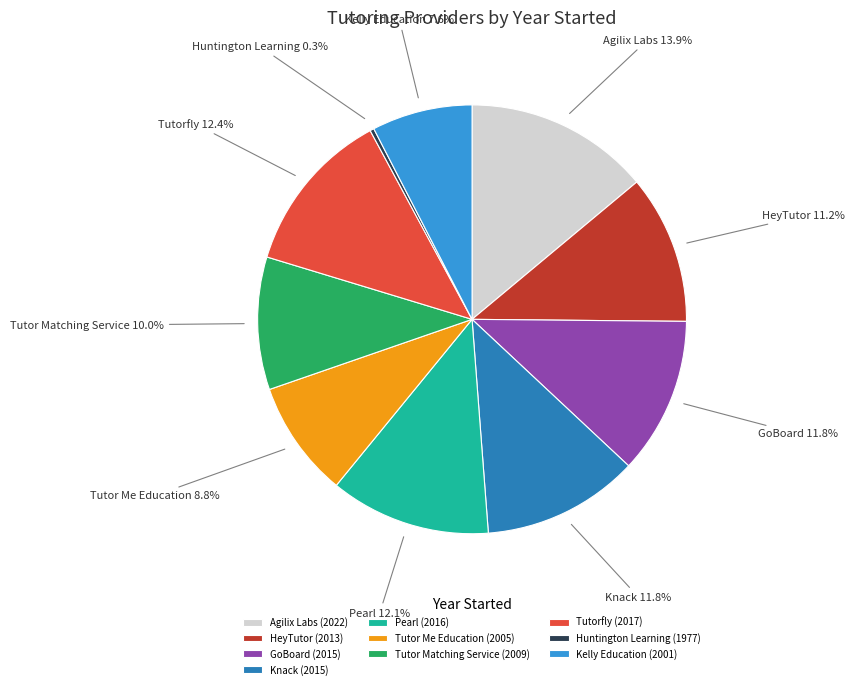

What percentage is the Tutor Me Education slice, to the nearest percent?

9%